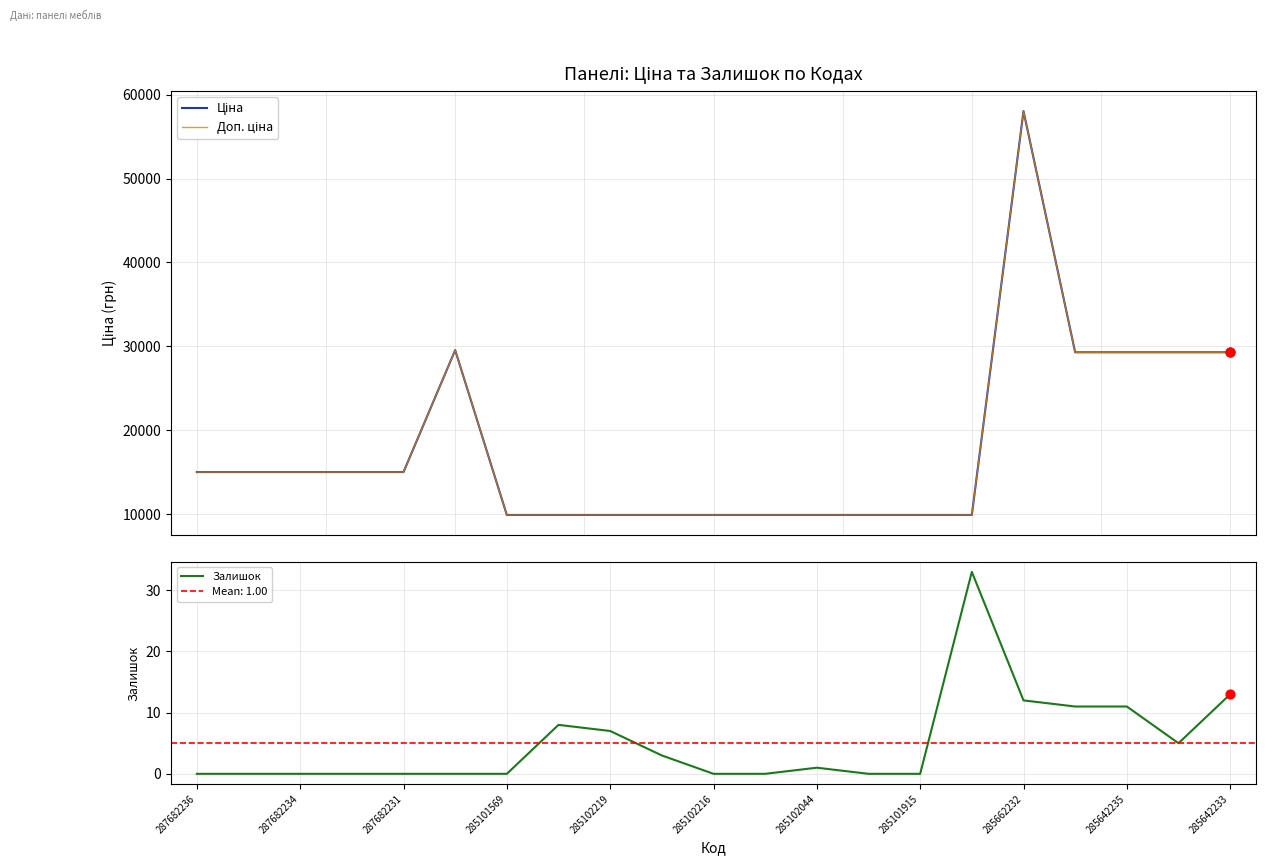

At how many categories does at least one series exceed 7697?

21